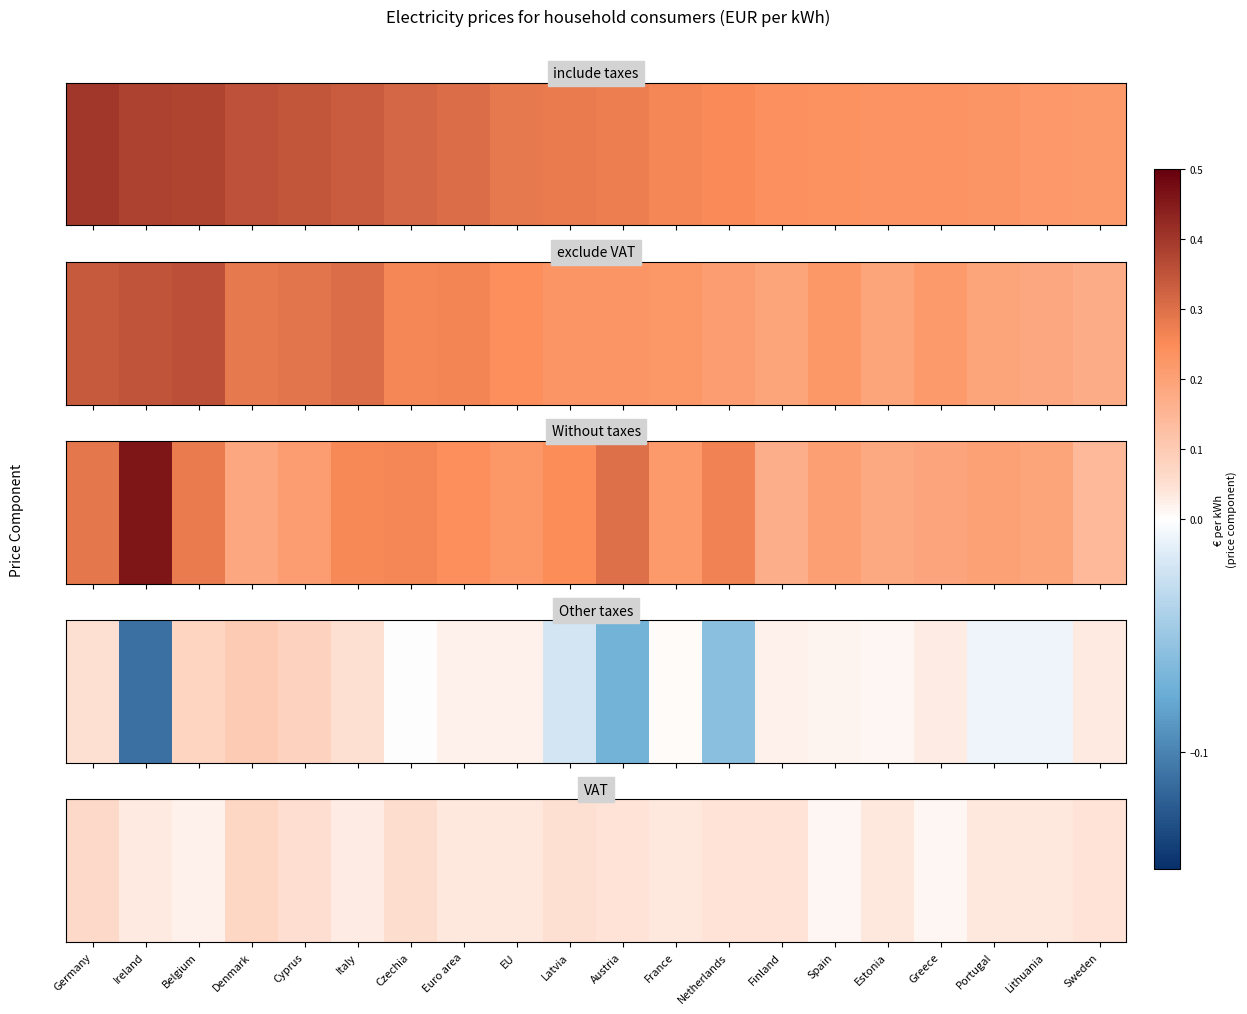

The chart shows a value of 0.0 at Sweden. True or false?

True